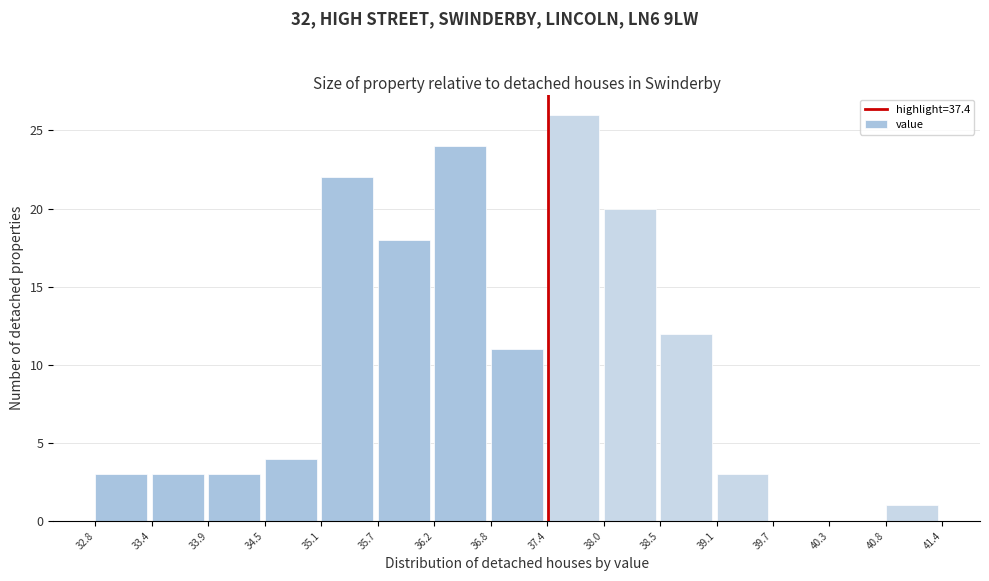

Reading left to right, transcribe this chart: for each bar, give the range it covers on the x-axis and its height. The values are not printed on the chart, so give them approximately, as read against the axis.

32.8 to 33.4: 3
33.4 to 33.9: 3
33.9 to 34.5: 3
34.5 to 35.1: 4
35.1 to 35.7: 22
35.7 to 36.2: 18
36.2 to 36.8: 24
36.8 to 37.4: 11
37.4 to 38.0: 26
38.0 to 38.5: 20
38.5 to 39.1: 12
39.1 to 39.7: 3
39.7 to 40.3: 0
40.3 to 40.8: 0
40.8 to 41.4: 1